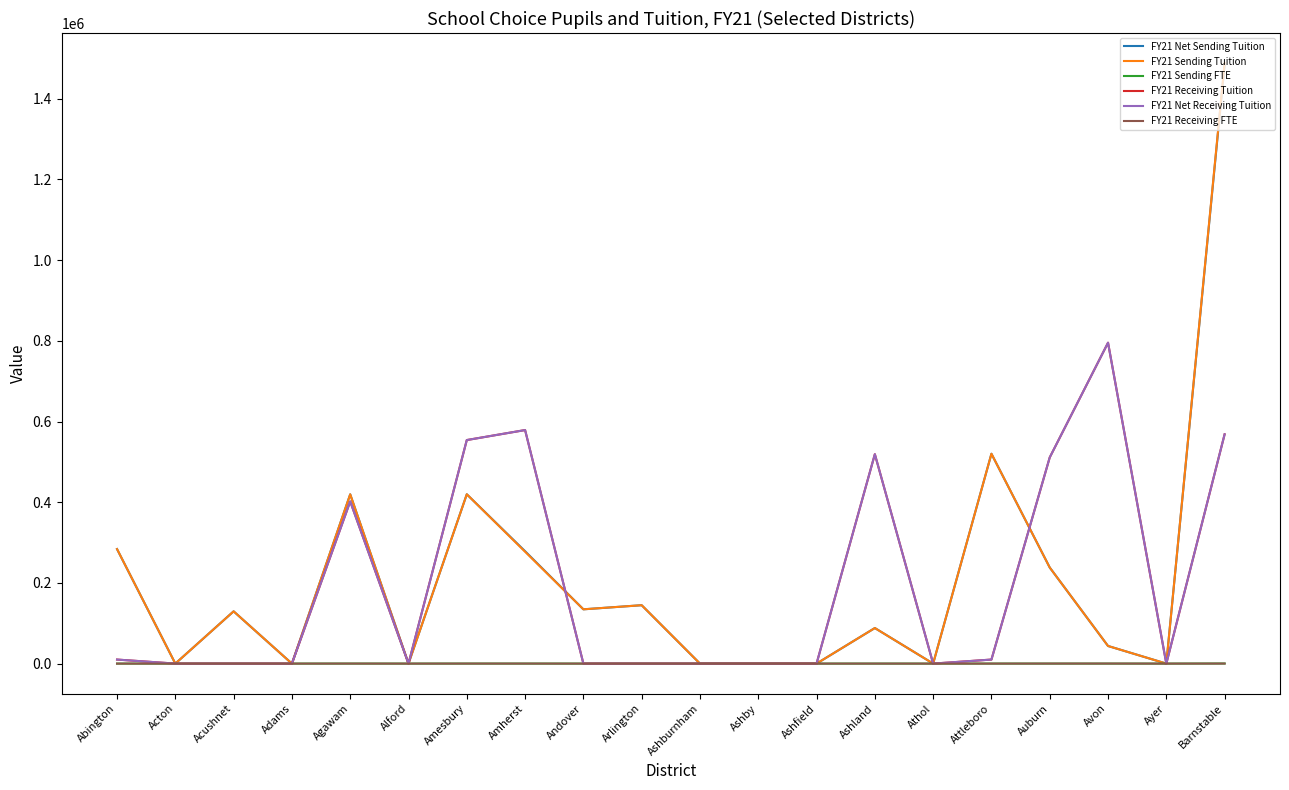

True or false: FY21 Net Sending Tuition and FY21 Receiving FTE intersect in this chart.

False